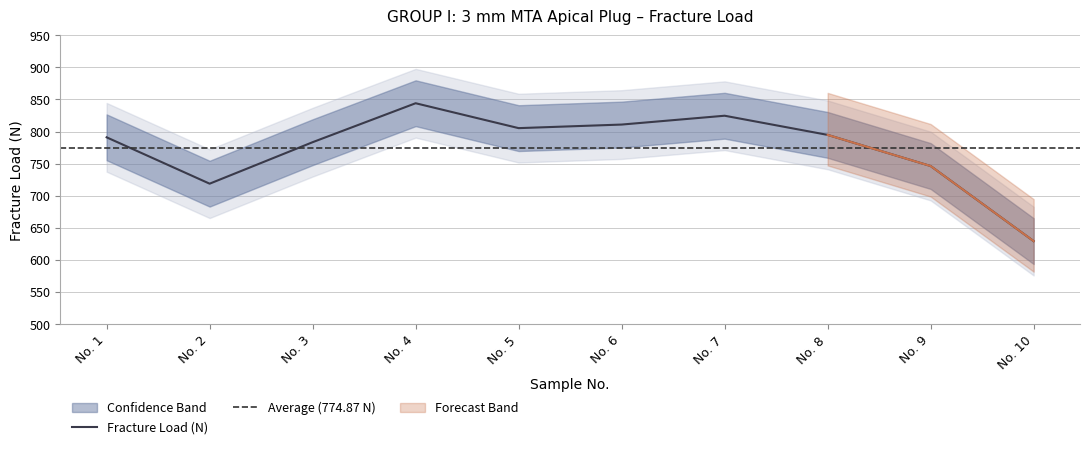

What is the difference between the values at No. 1 and No. 8?

3.8